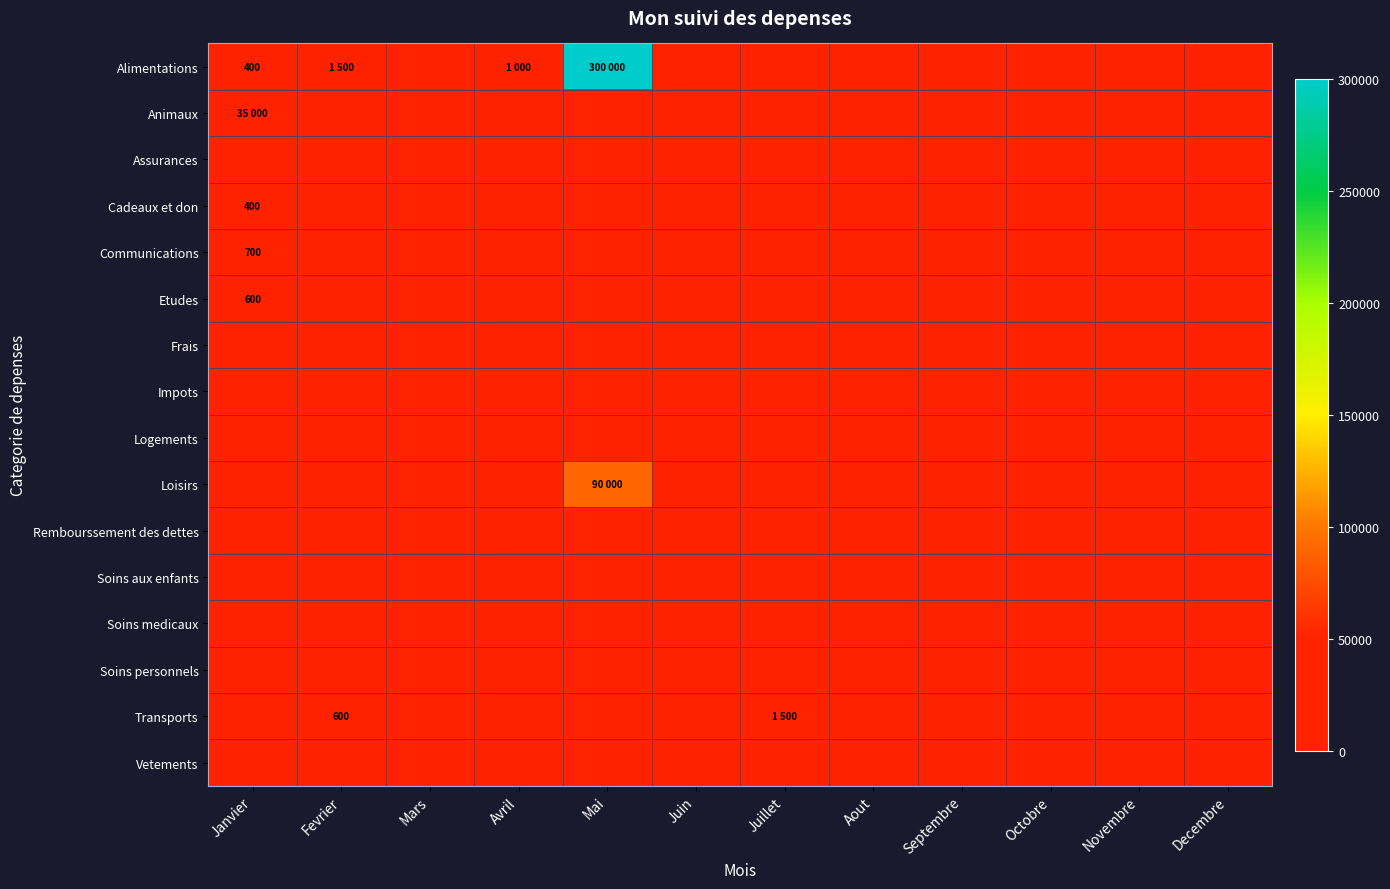

Rank the series at Juin from lowest to highest value.

Alimentations, Animaux, Assurances, Cadeaux et don, Communications, Etudes, Frais, Impots, Logements, Loisirs, Rembourssement des dettes, Soins aux enfants, Soins medicaux, Soins personnels, Transports, Vetements